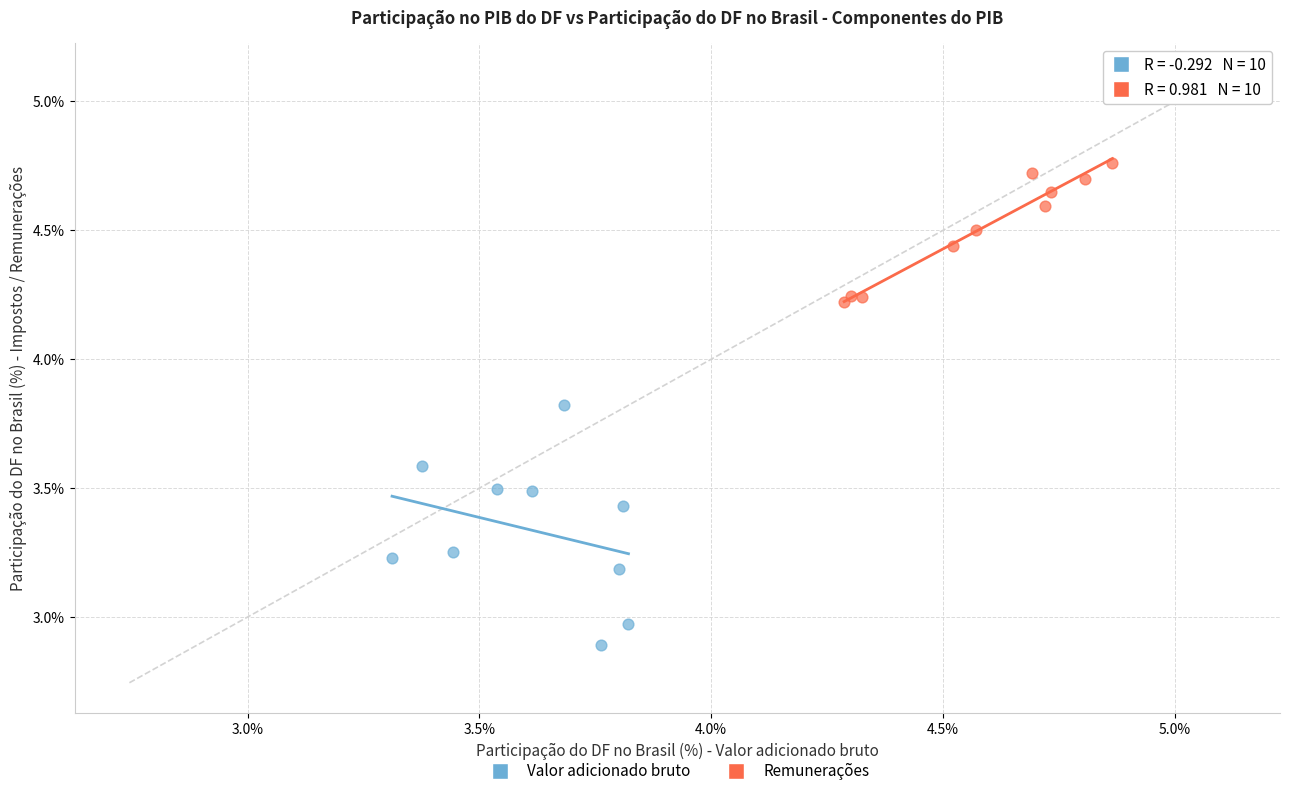

Which series contains the highest Y value?

Remunerações